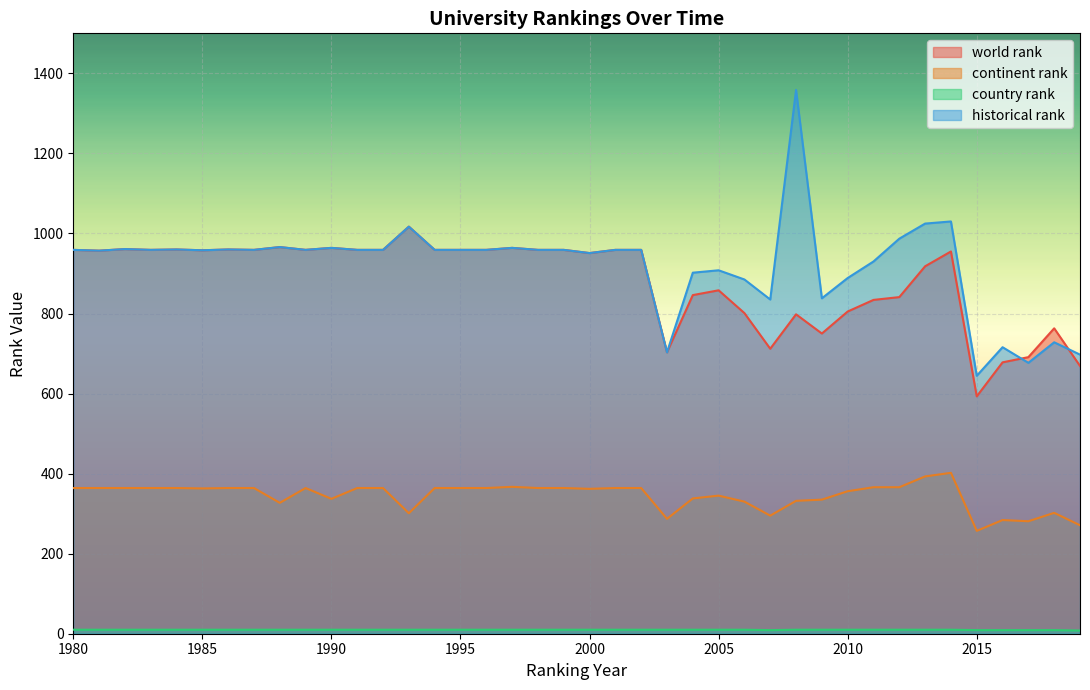

Is it true that country rank equals 3.1 at 1987?

False